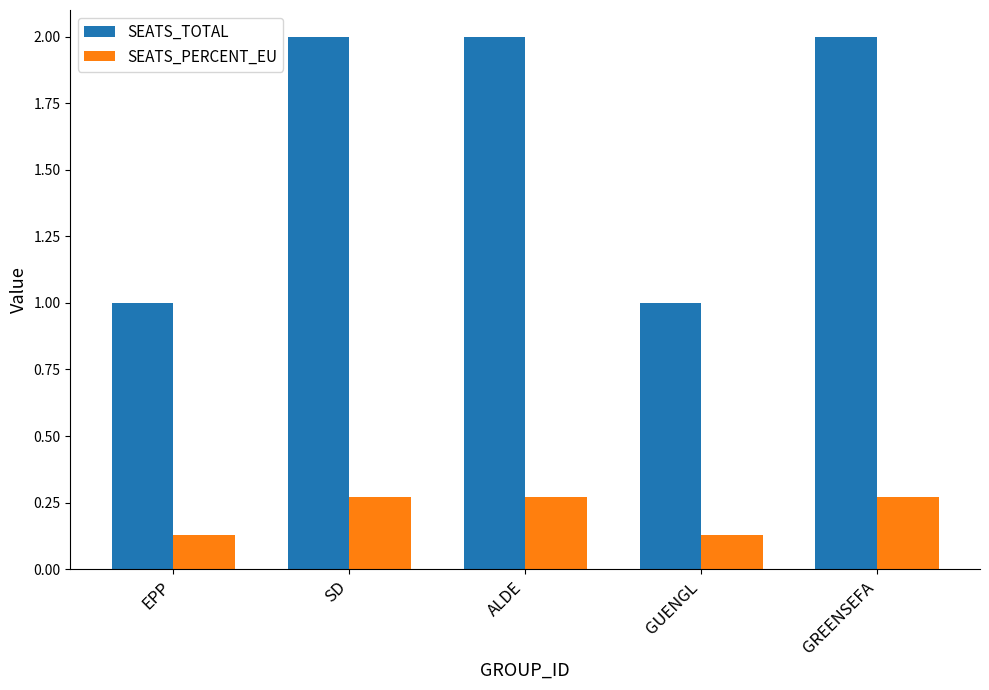

What position from the left is ALDE?

3